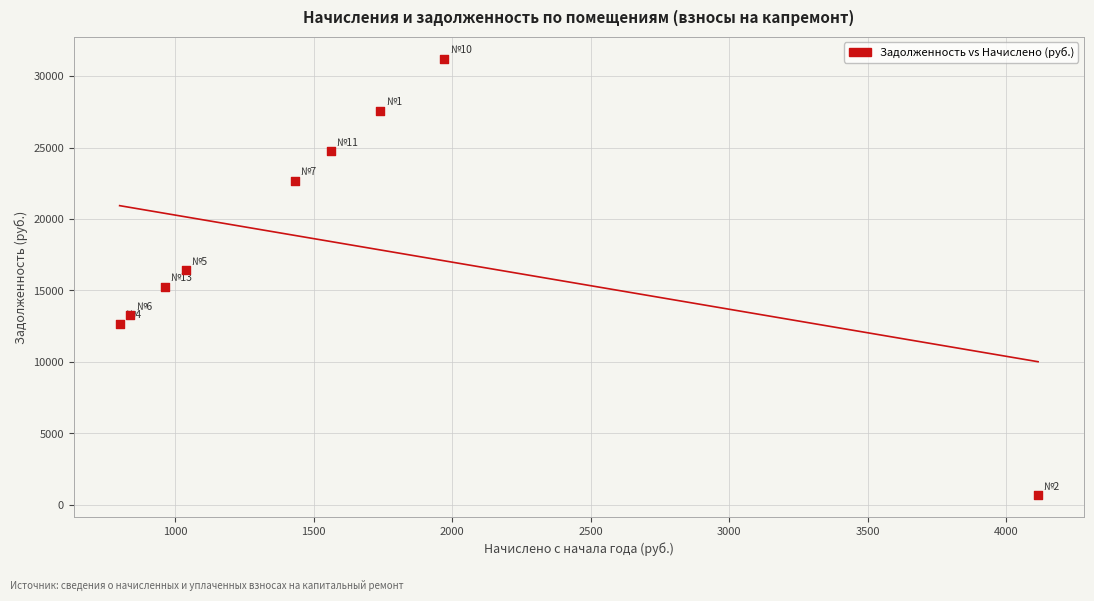

What is the average Y value?

18277.5